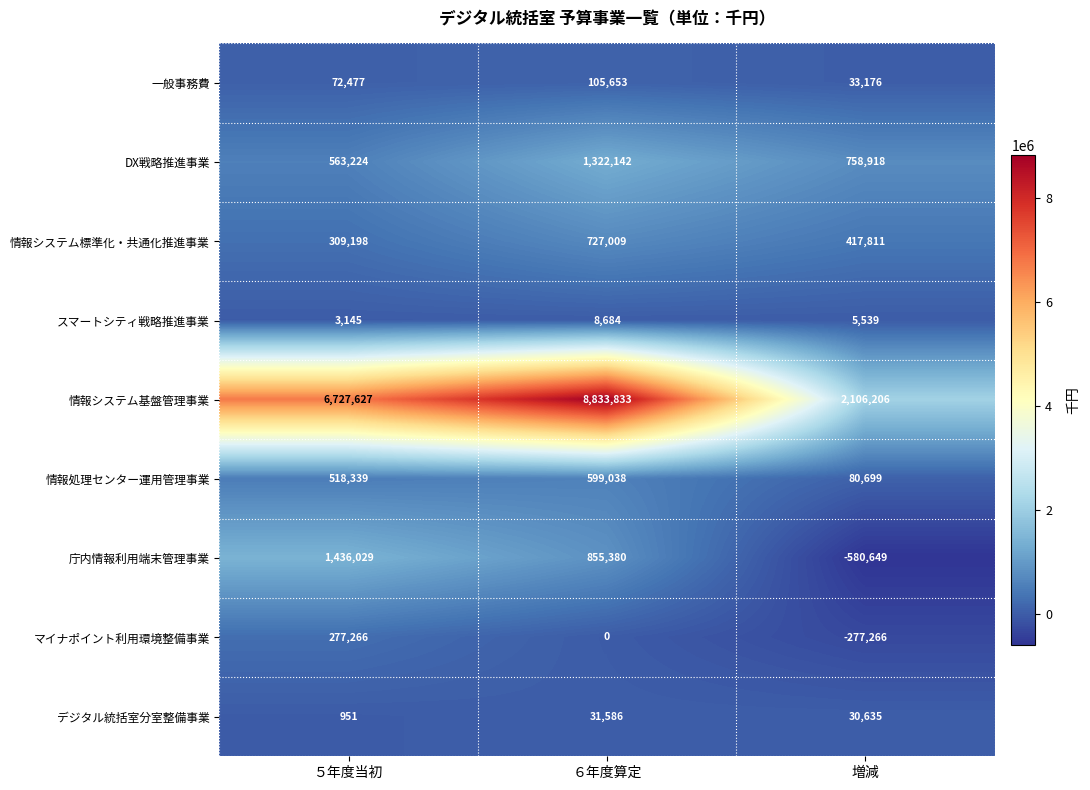

True or false: DX戦略推進事業 has a value of 563224 at ５年度当初.

True